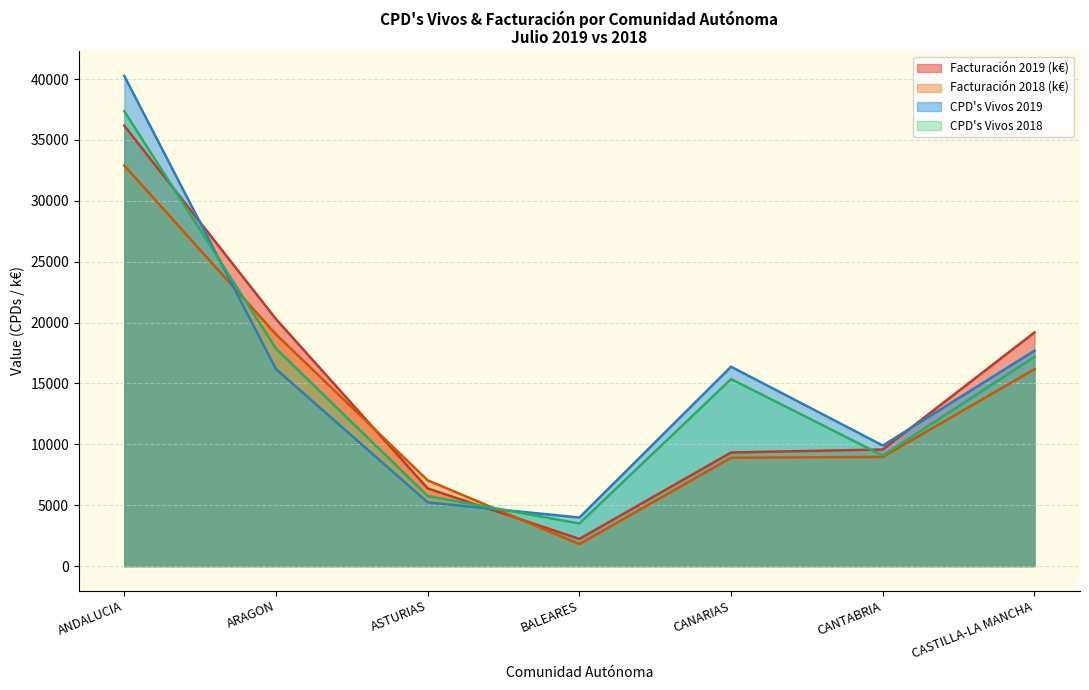

What position from the right is BALEARES?

4